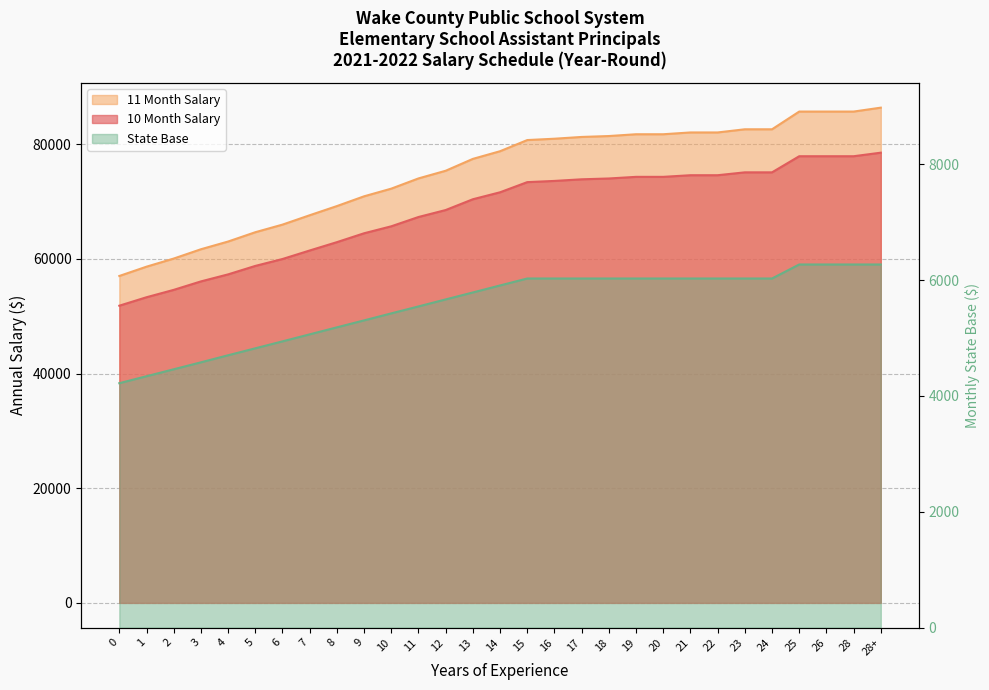

What position from the right is 21?

8